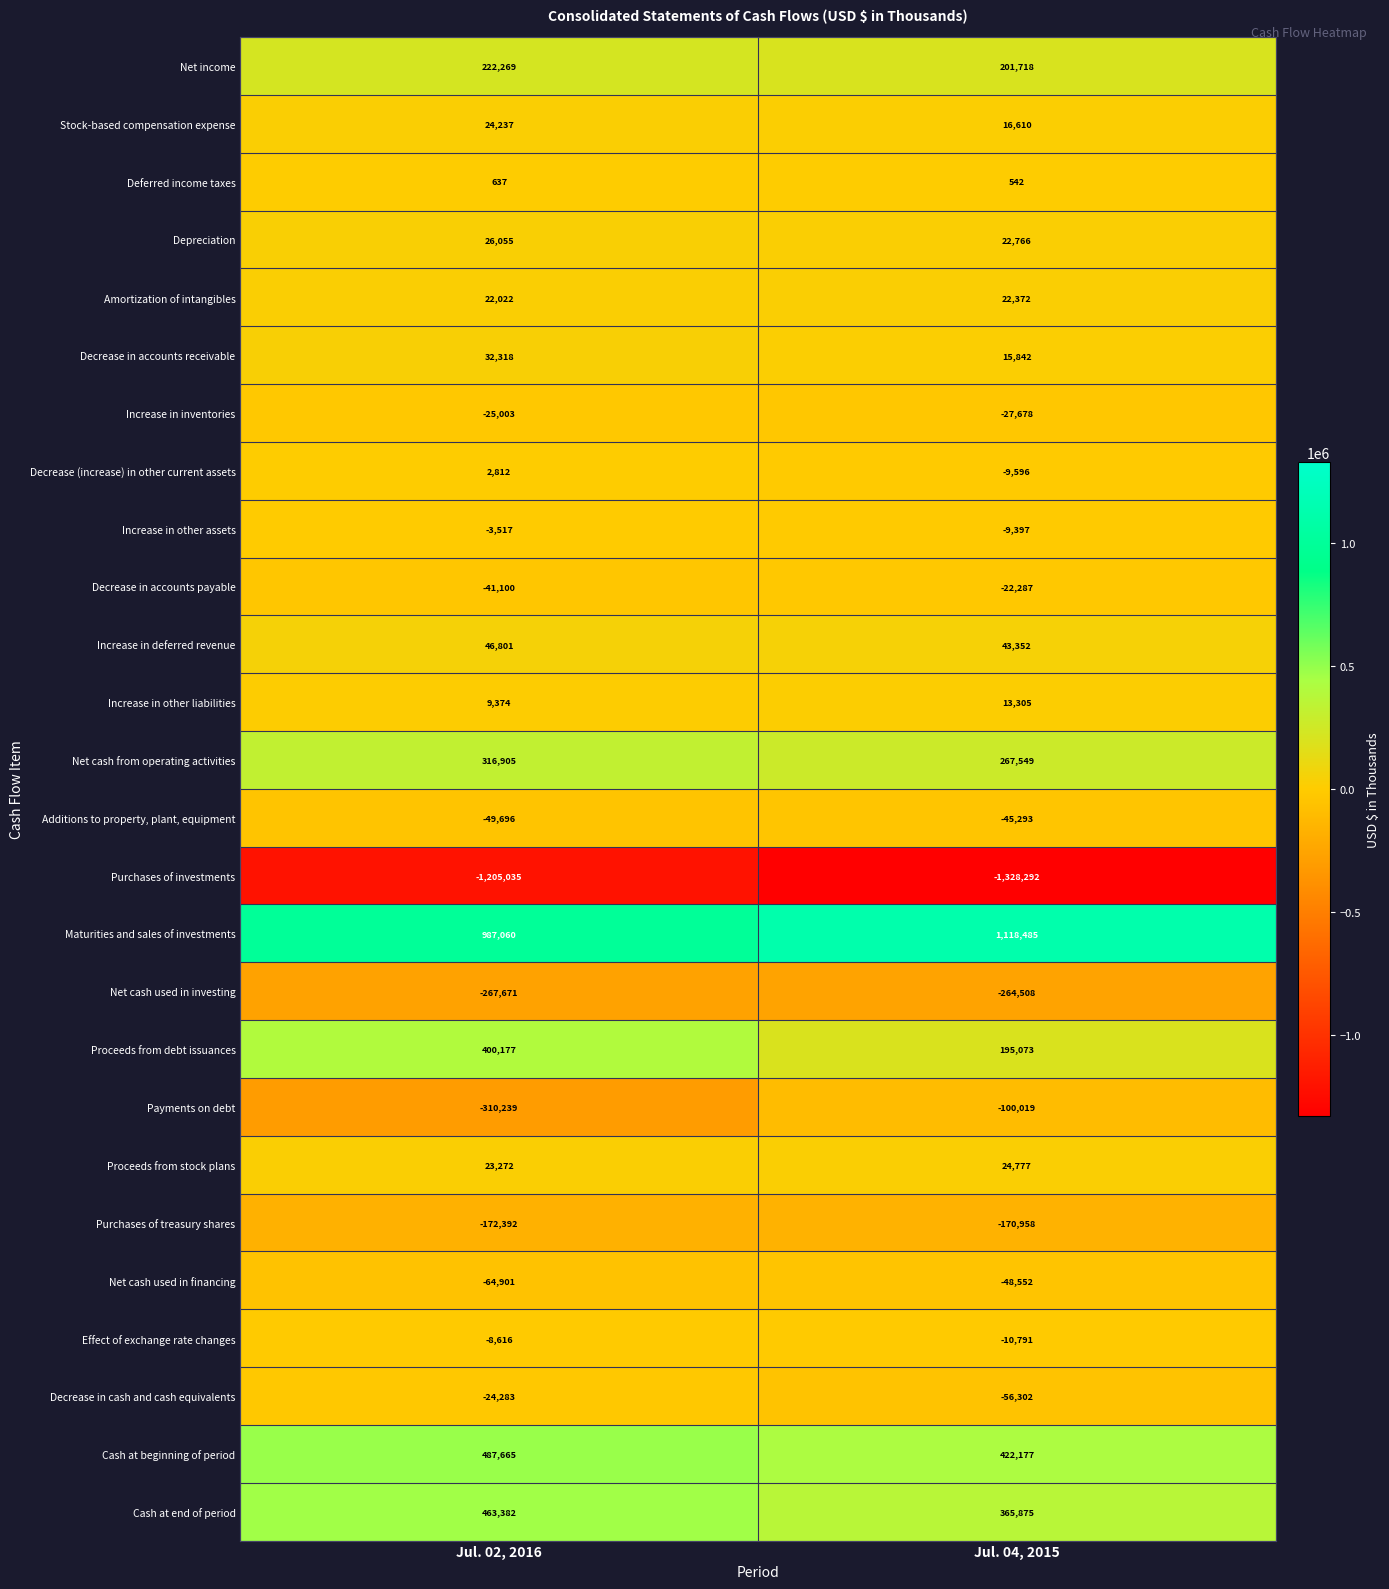

Which series has the largest range (max minus min)?

Payments on debt